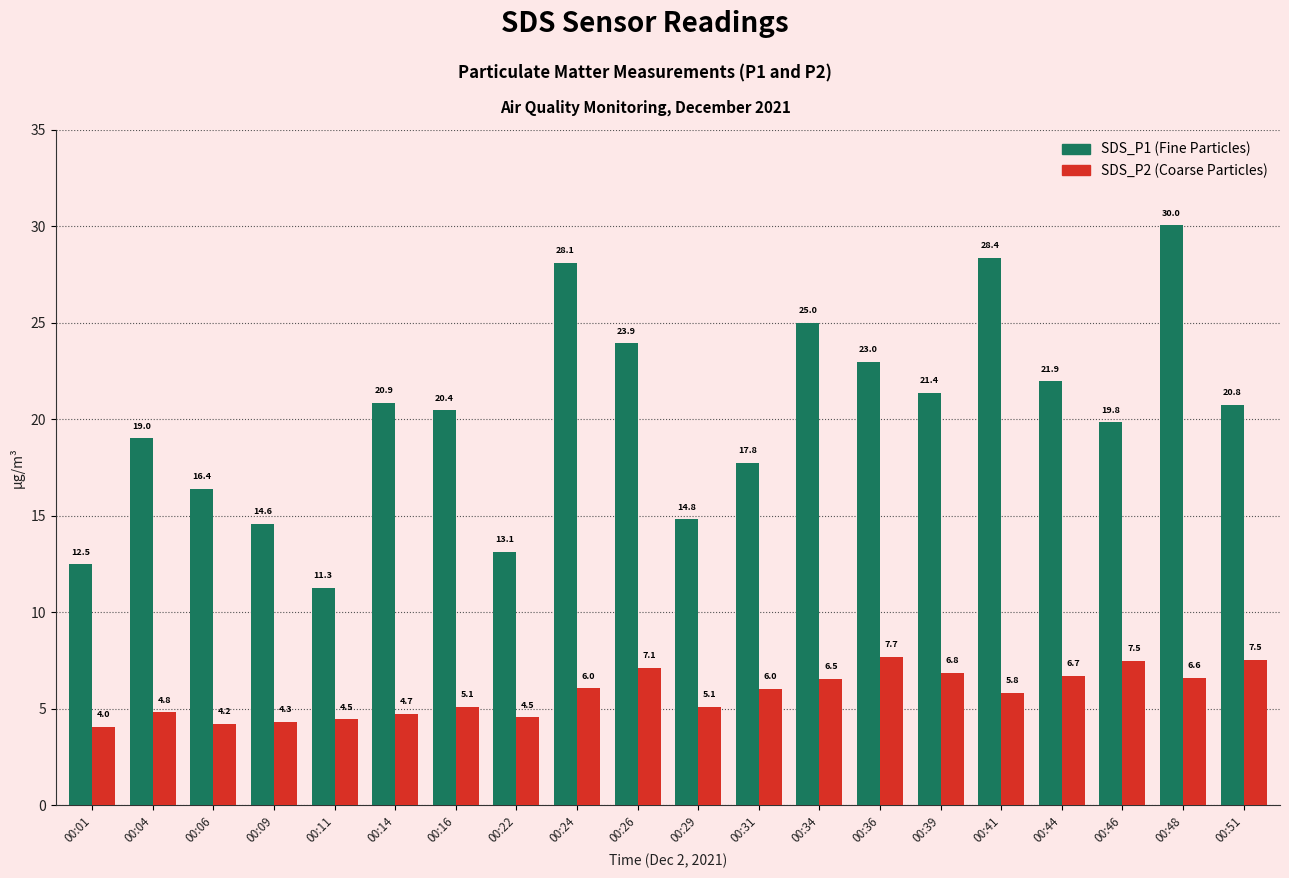

At which category is the sum across all series the highest?

00:48